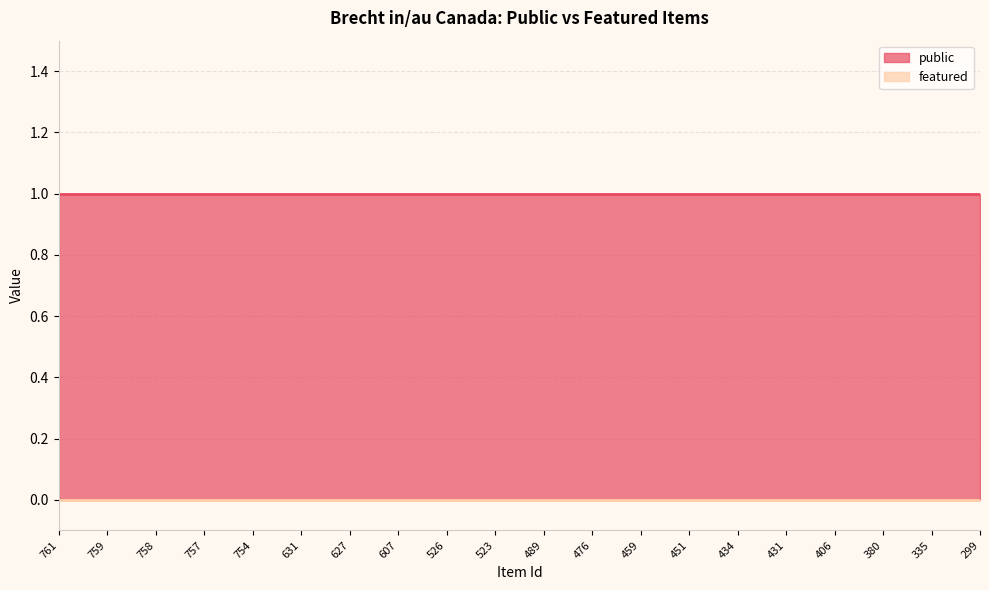

True or false: featured and public cross at least once.

False